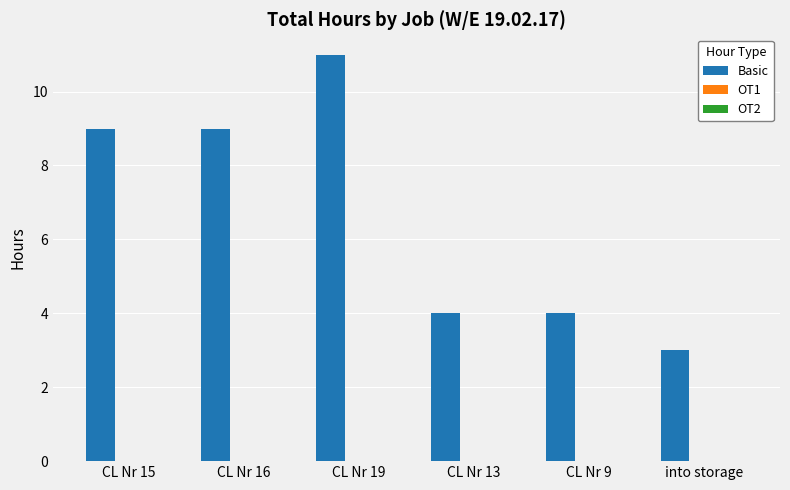

Reading right to left, extract all data points from this chart.

3	4	4	11	9	9